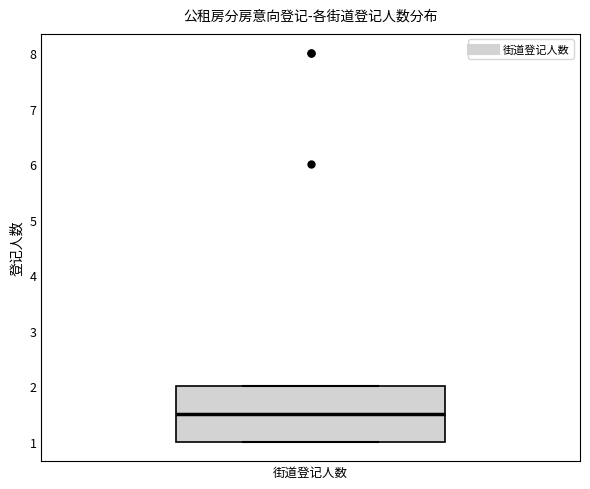

Where is the upper edge of the box for 街道登记人数 on the y-axis? The values are not printed on the chart, so give them approximately, as read against the axis.

2.0